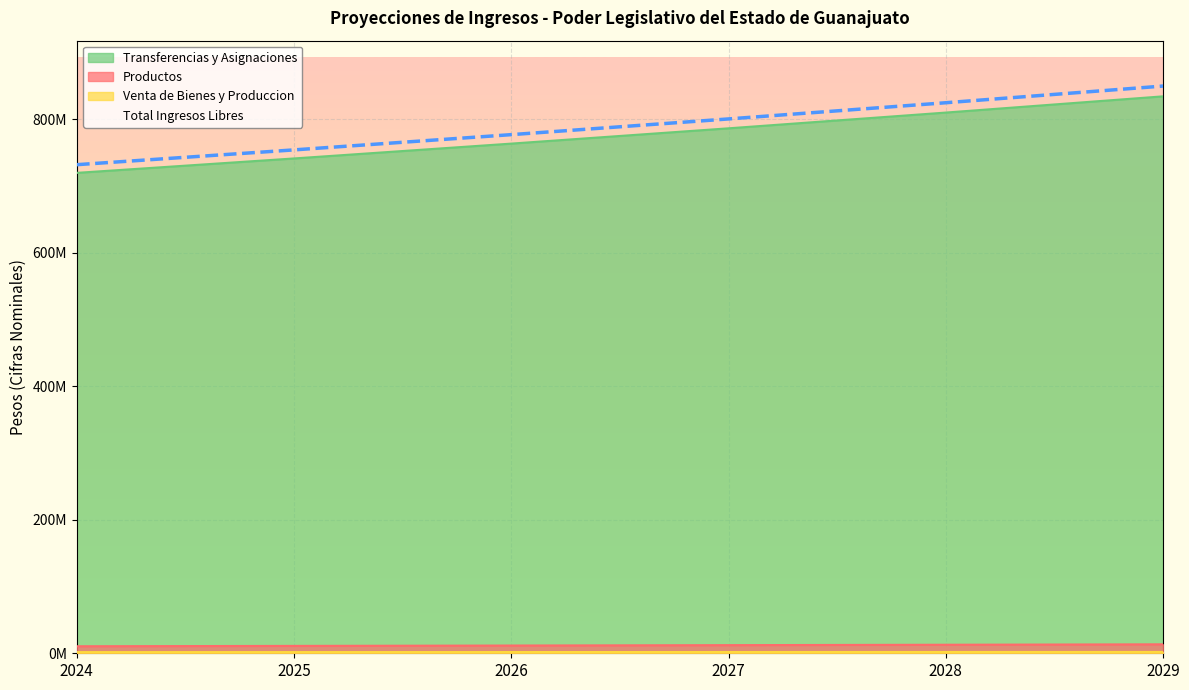

Is it true that Total Ingresos Libres equals 824803156 at 2028?

True